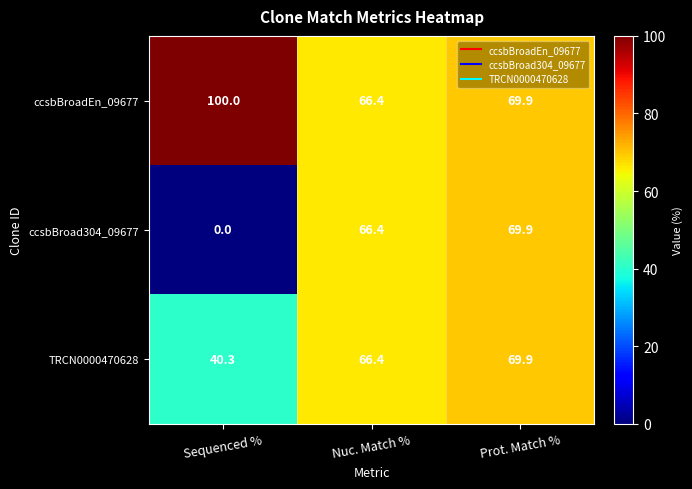

At how many categories does at least one series exceed 23?

3